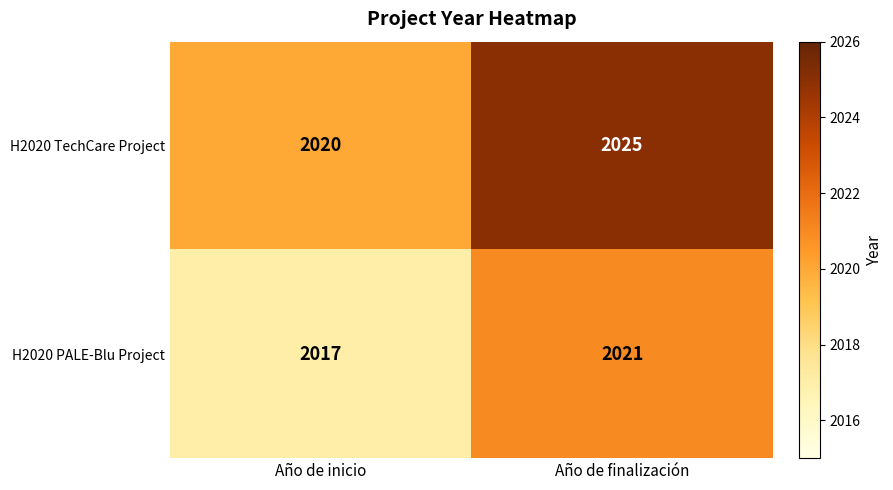

Reading left to right, list all the values displayed in this chart.

H2020 TechCare Project: 2020	2025
H2020 PALE-Blu Project: 2017	2021